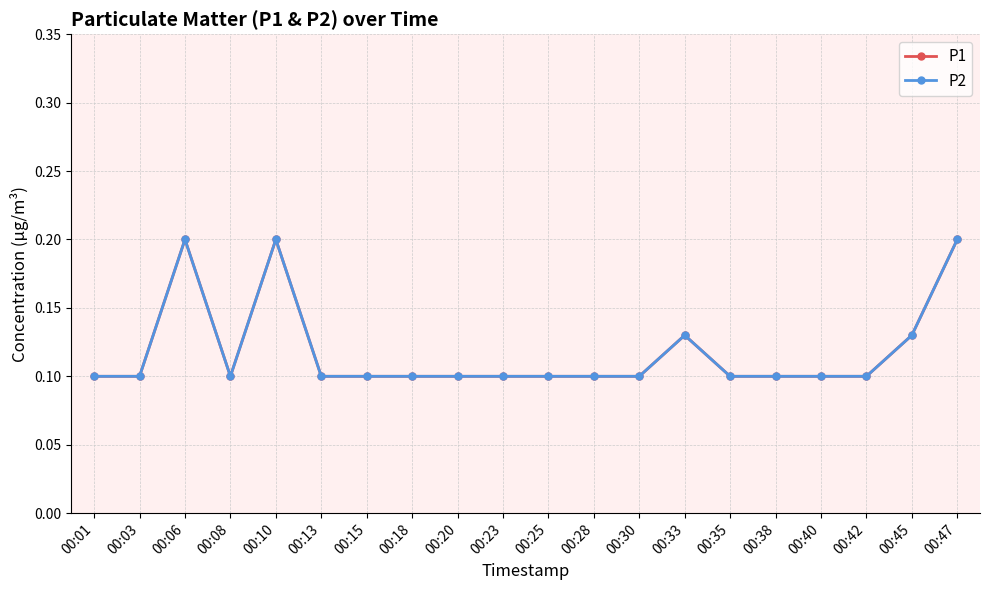

Where is the first local minimum for P2?

00:08